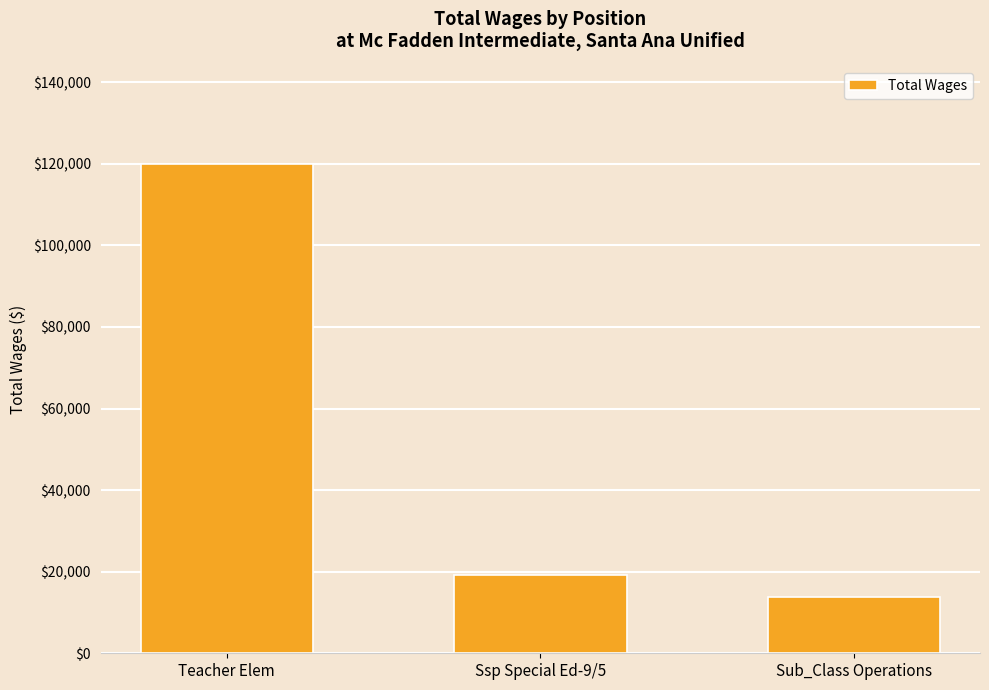

What is the difference between the second highest and minimum values?

5500